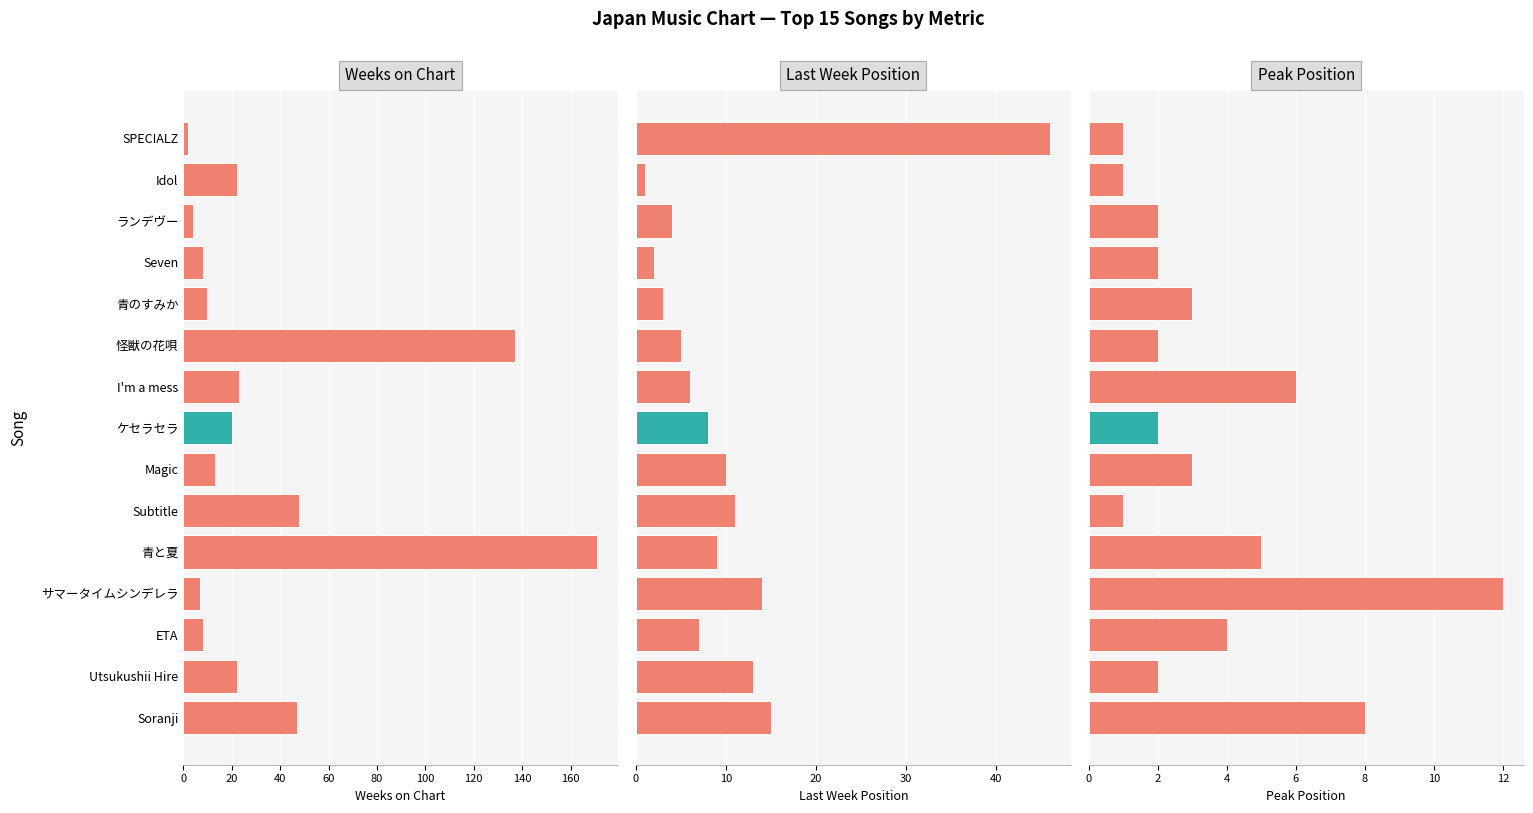

Reading left to right, extract all data points from this chart.

Weeks on Chart: 2	22	4	8	10	137	23	20	13	48	171	7	8	22	47
Last Week Position: 46	1	4	2	3	5	6	8	10	11	9	14	7	13	15
Peak Position: 1	1	2	2	3	2	6	2	3	1	5	12	4	2	8